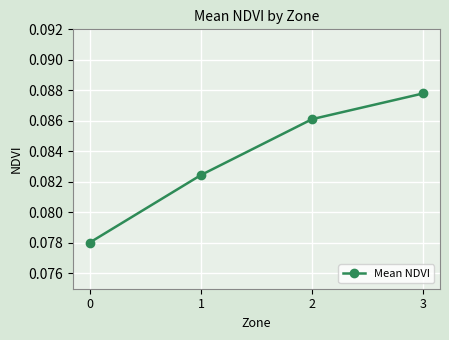

True or false: there are more than 2 points higher than both neighbors.

False